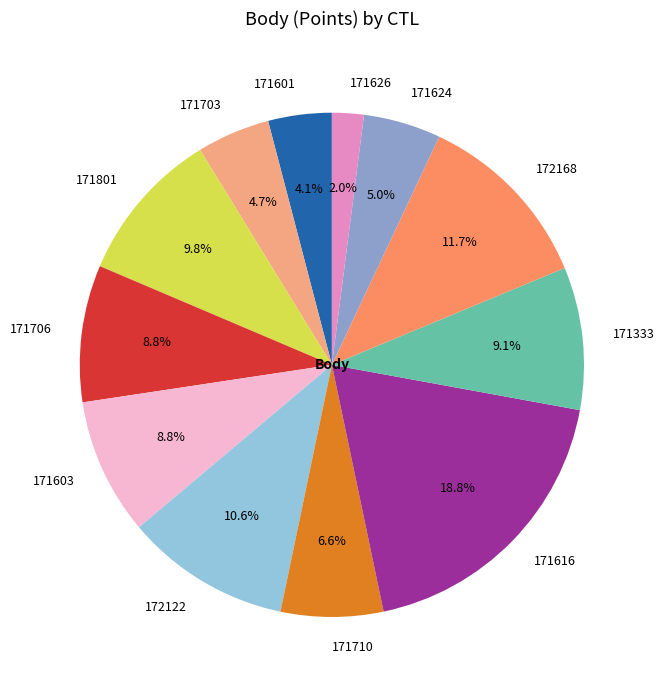

To the nearest percent, what is the average slice percentage?

8%